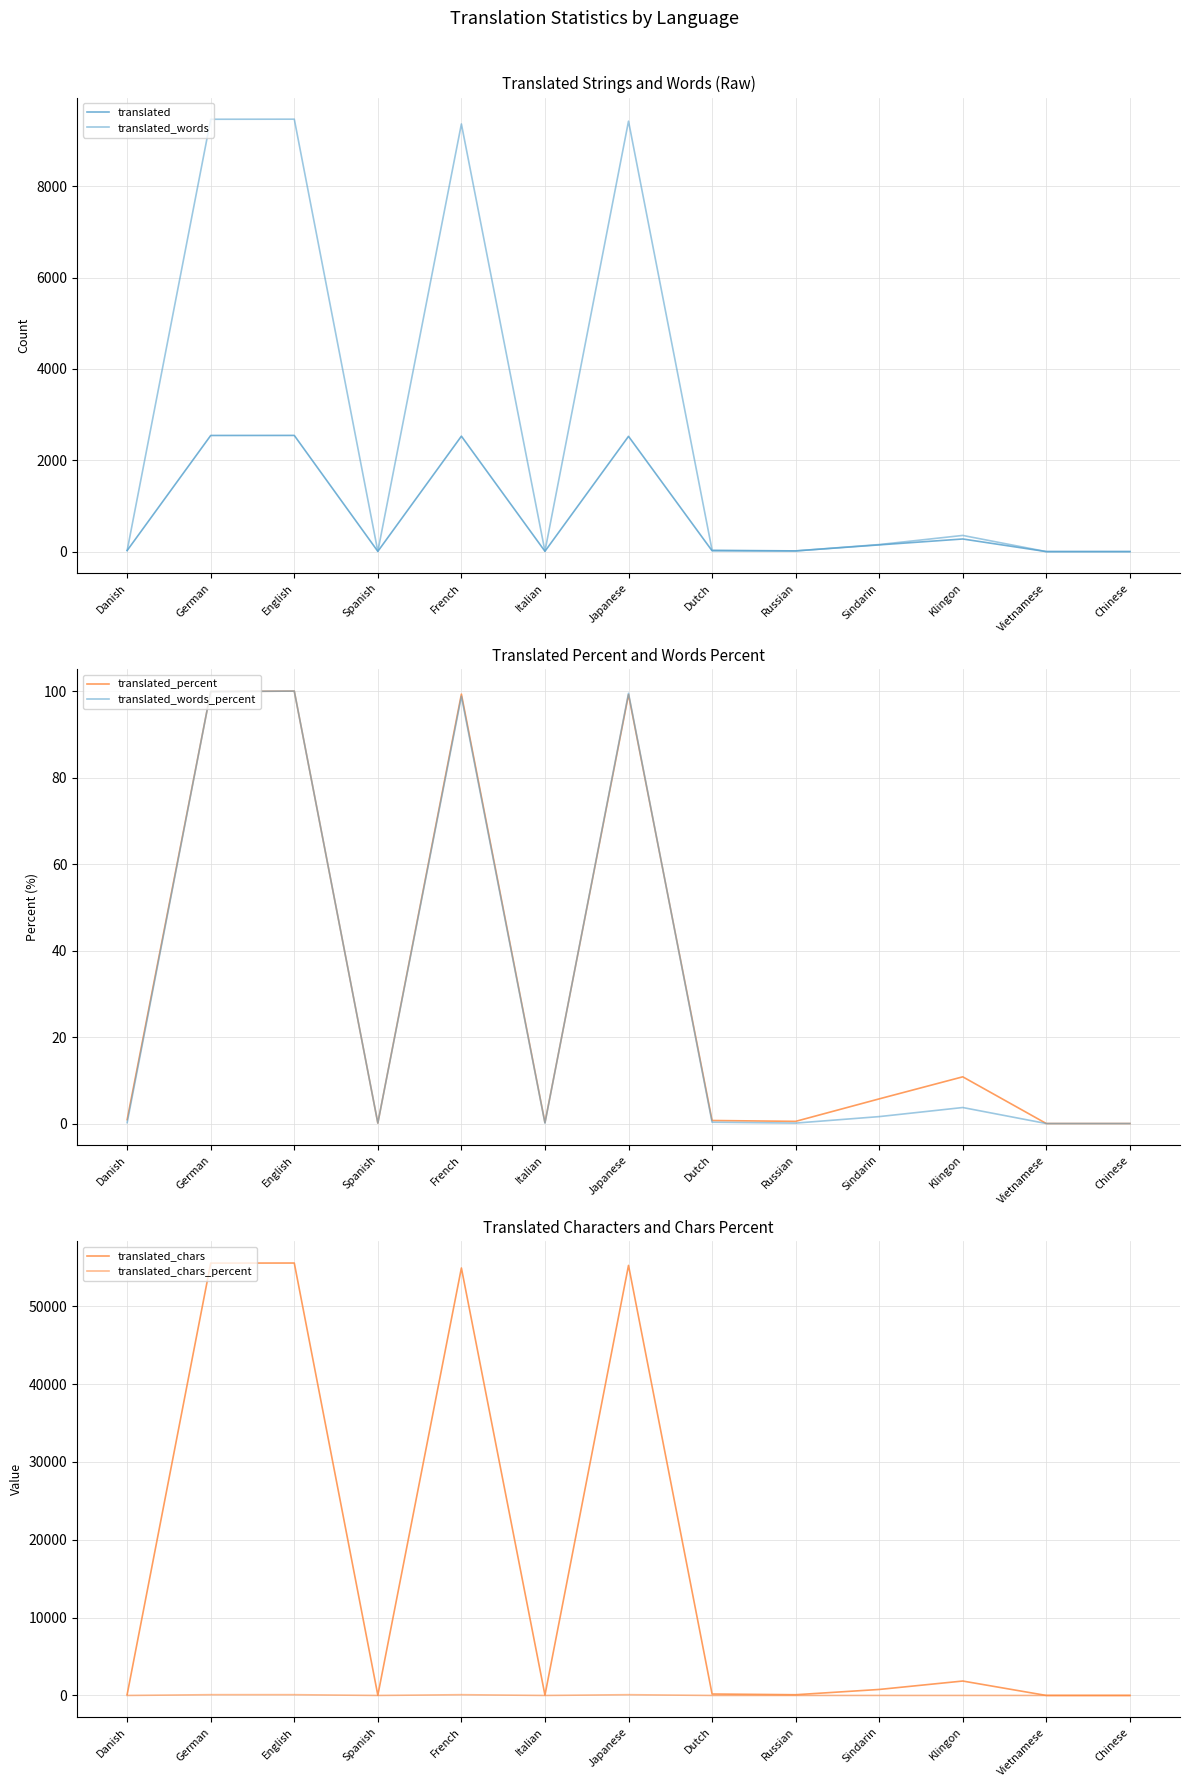

Where is translated nearest to the value 1271?

Klingon